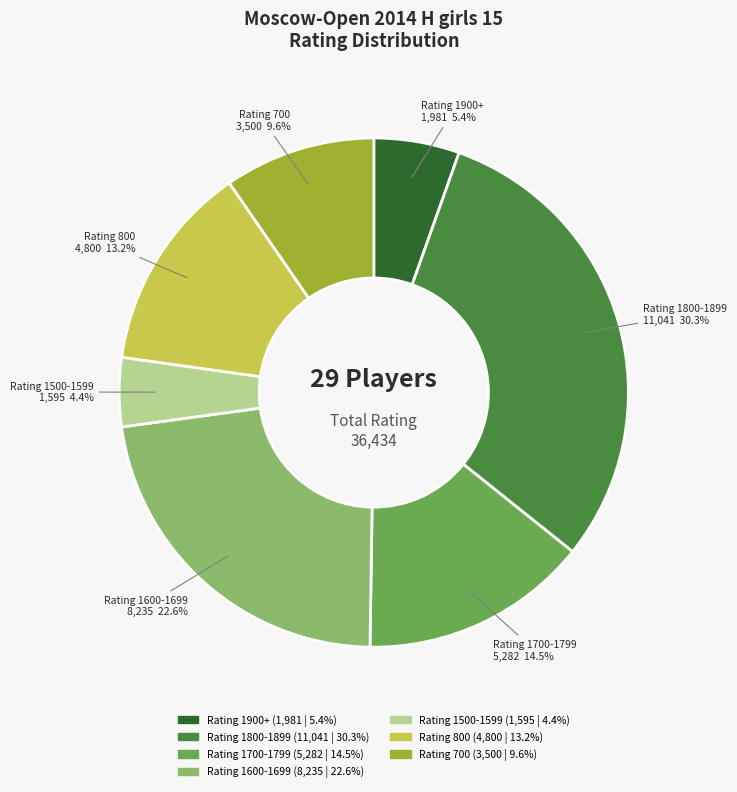

How many segments does this pie chart have?

7